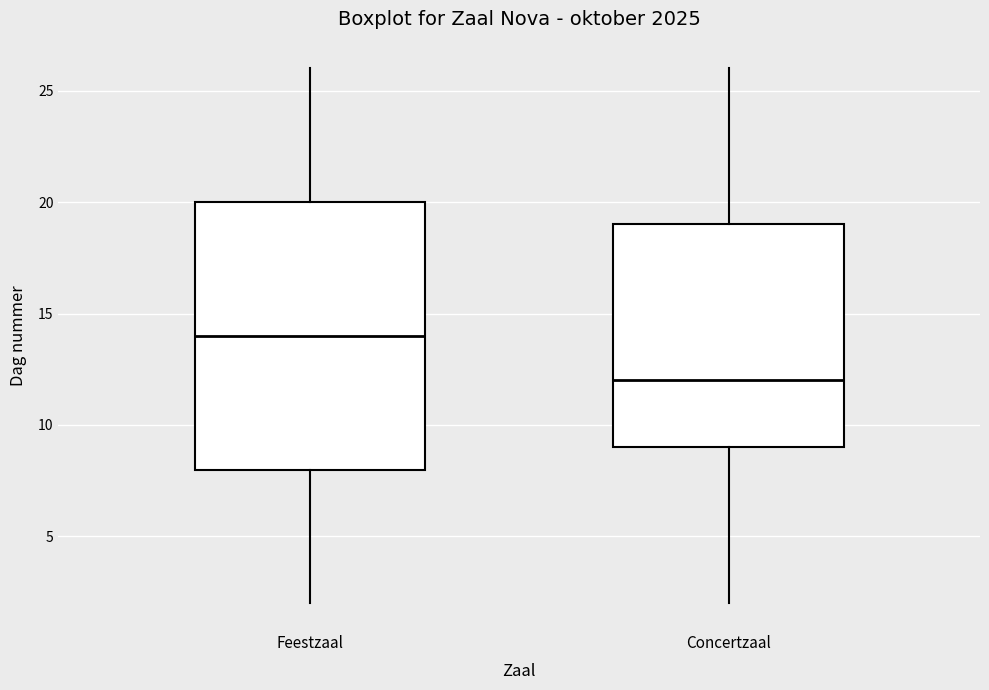

Which box's median line is the highest?

Feestzaal